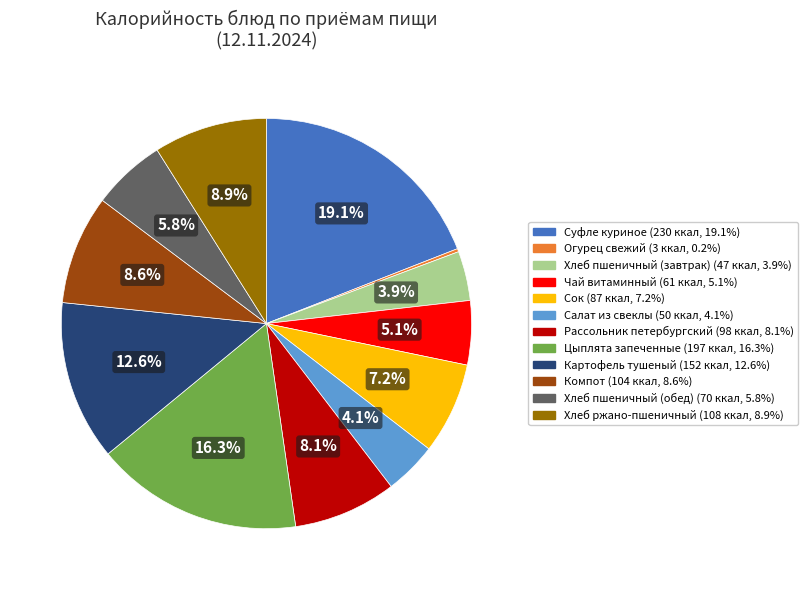

Is it true that Рассольник петербургский is 8% of the pie?

True